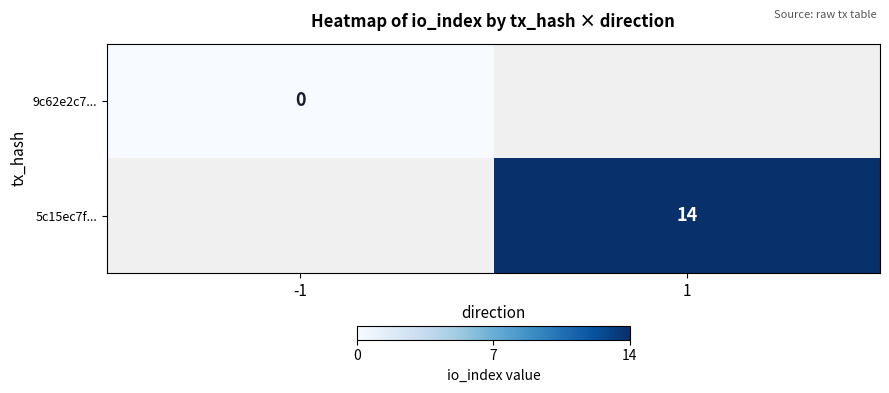

Is the value of 5c15ec7f... at 1 greater than the value of 9c62e2c7... at -1?

Yes